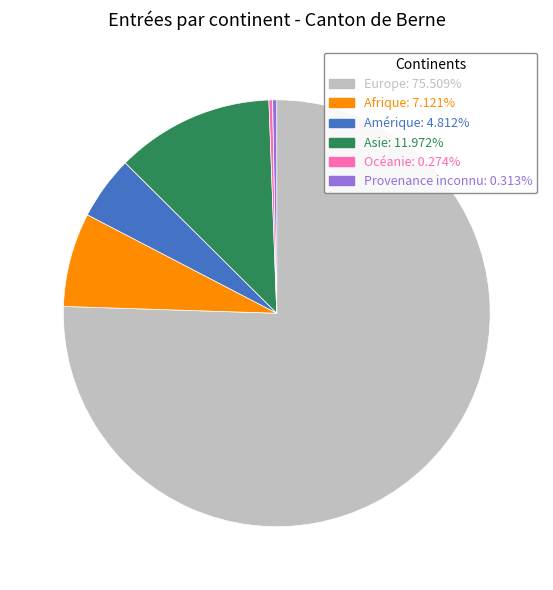

Is Europe the majority of the pie?

Yes